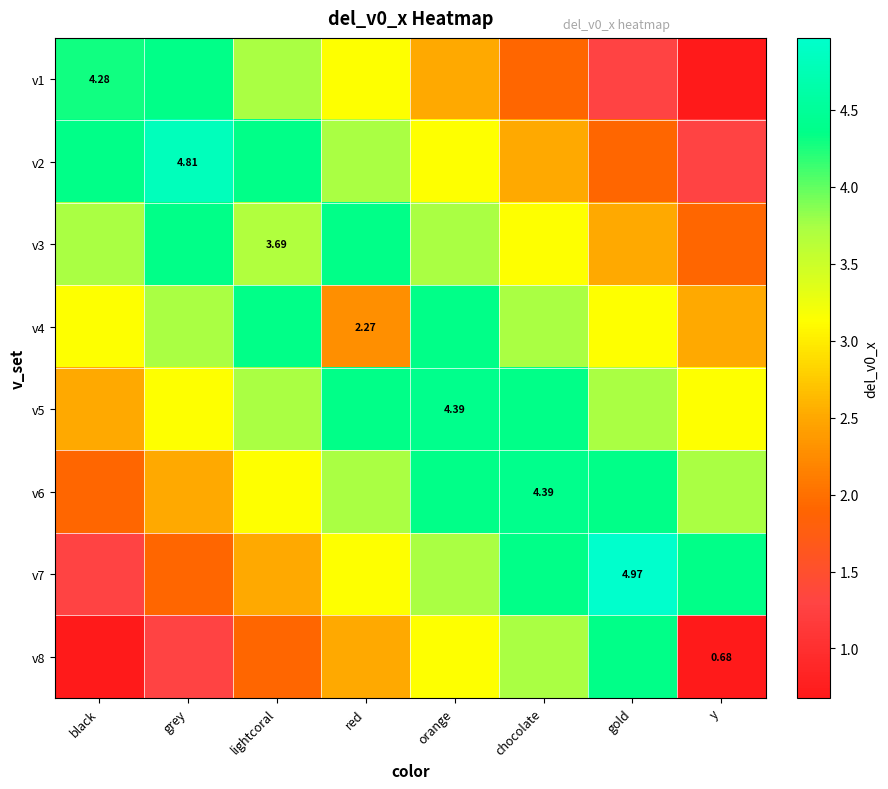

How many values in the v3 series are below 3?

2